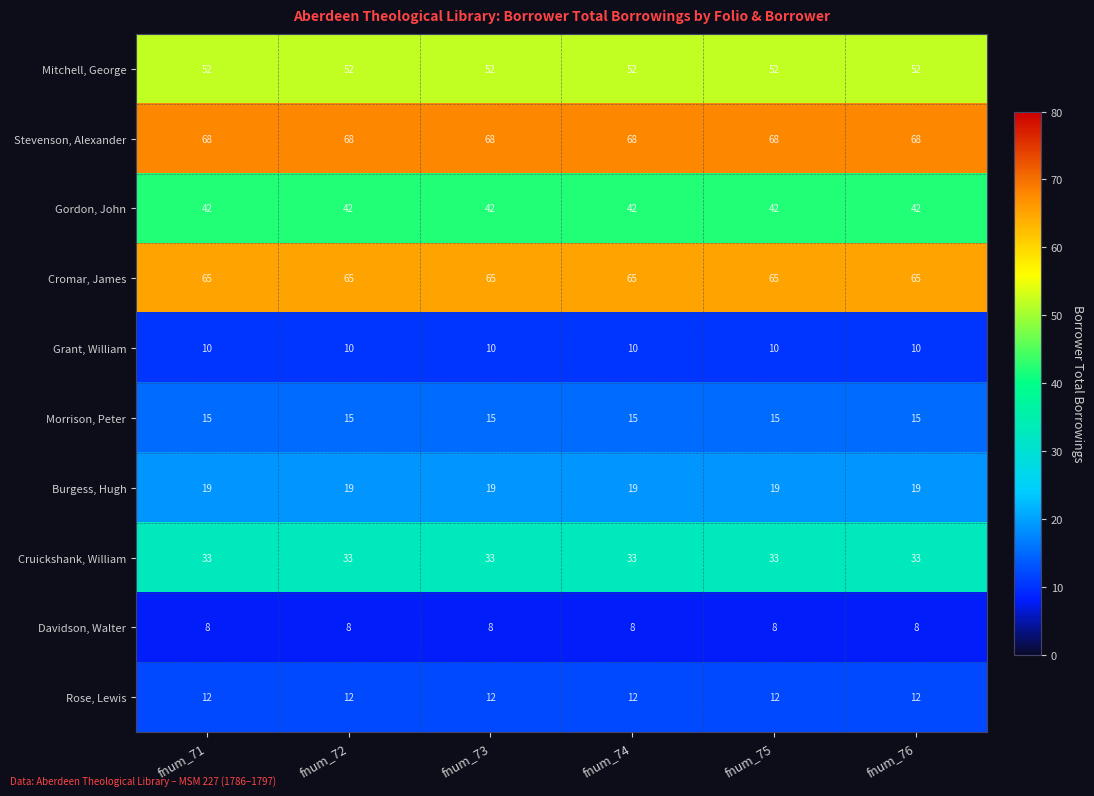

True or false: Mitchell, George has a value of 52 at fnum_73.

True